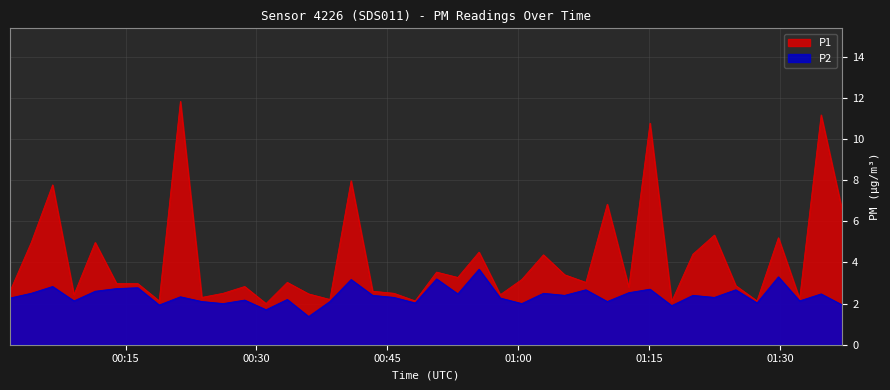

How many interior local valleys does the P2 series have?

14